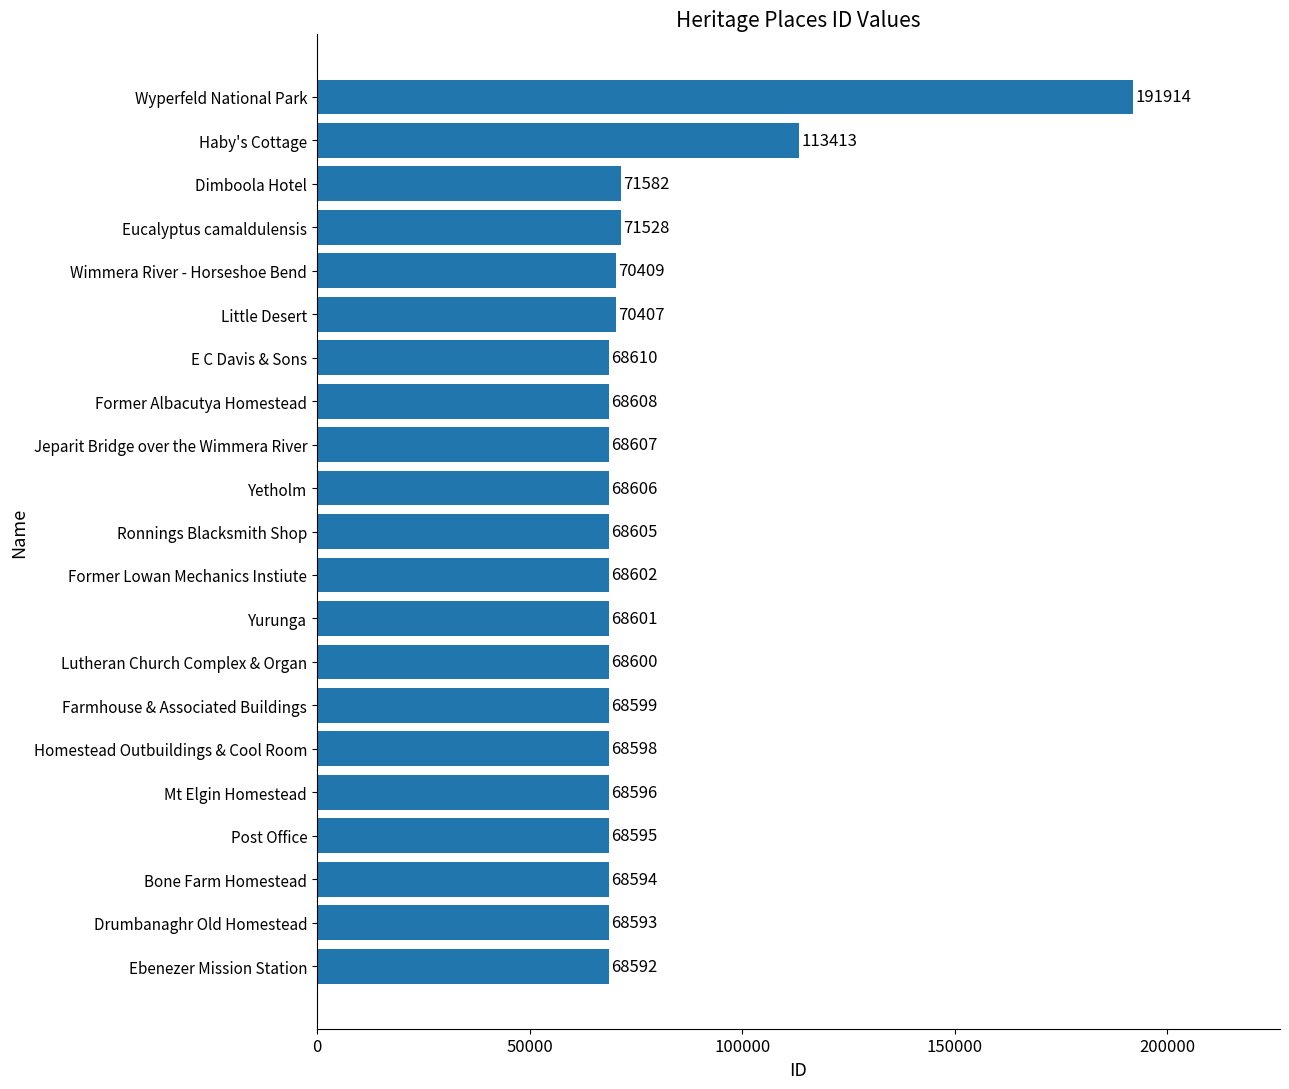

True or false: the data shows 15411 at Dimboola Hotel.

False